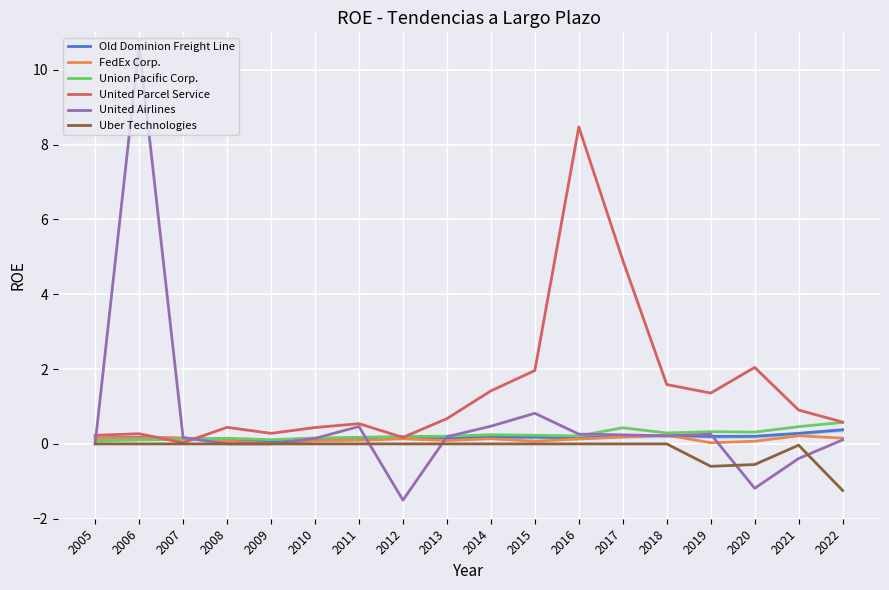

What is the difference between the highest and lowest values at 2014?

1.4